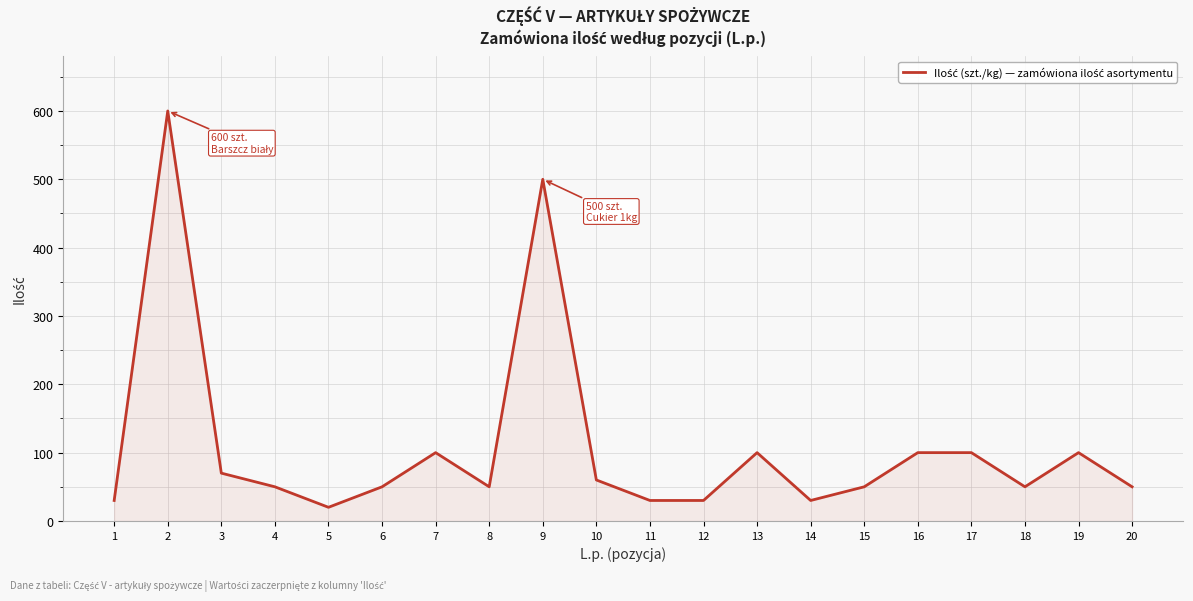

What is the difference between the maximum and minimum values?

580